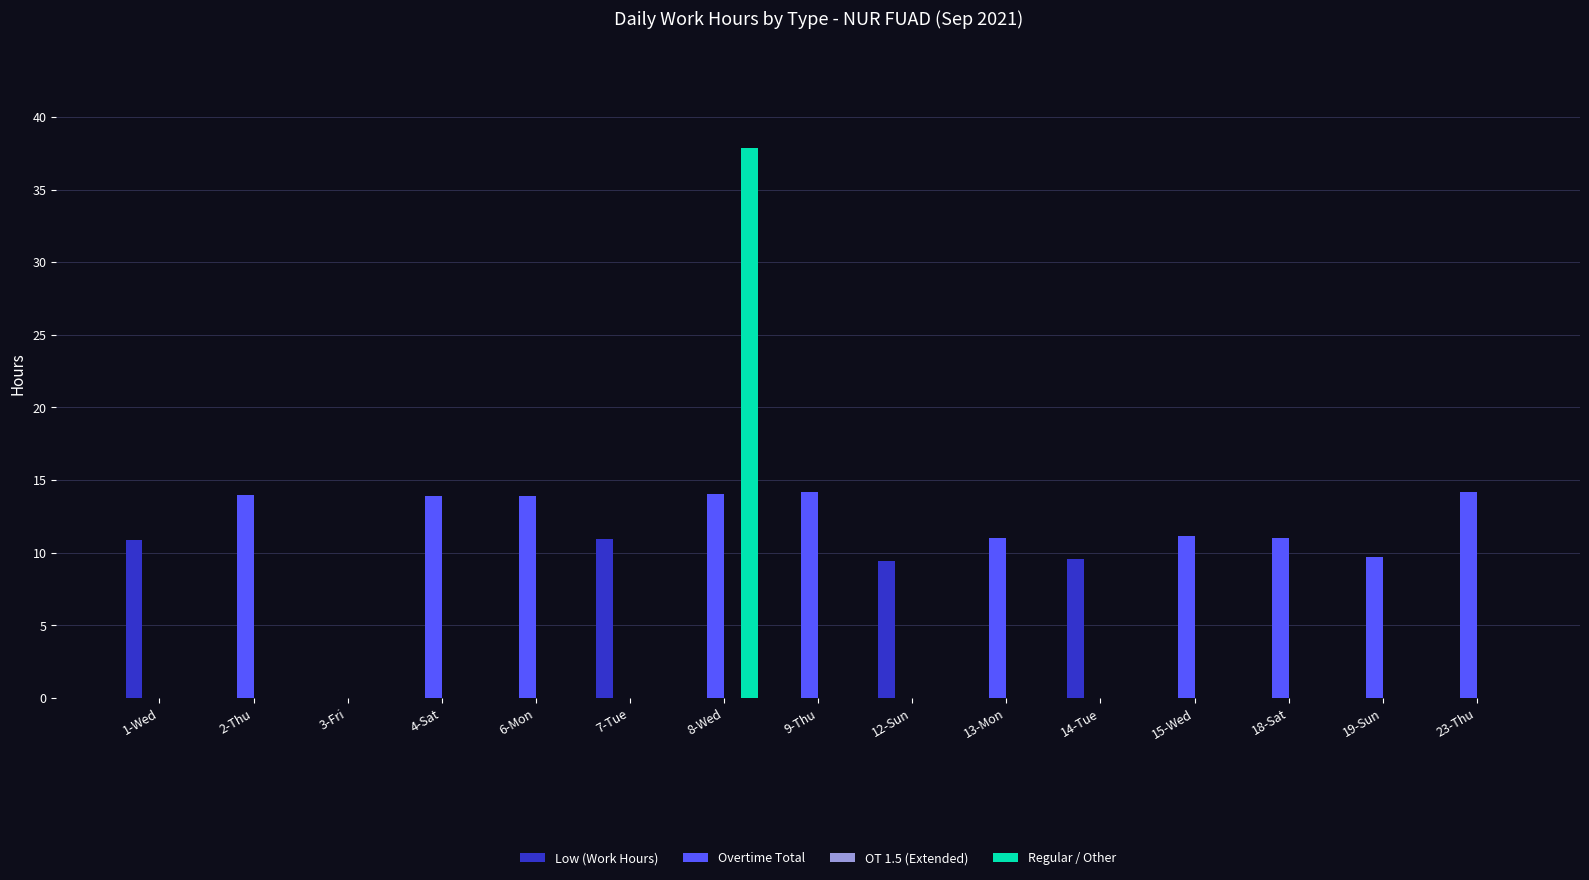

Which series changed the most between 9-Thu and 13-Mon?

Overtime Total